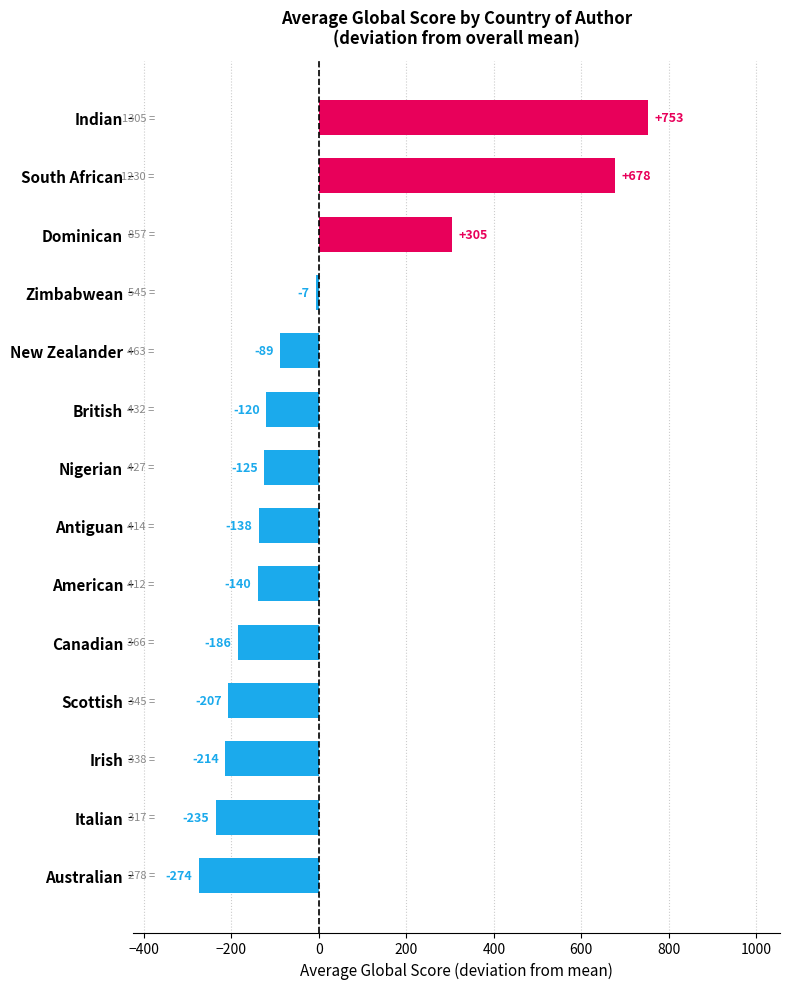

At which label is the value closest to 239?

Dominican